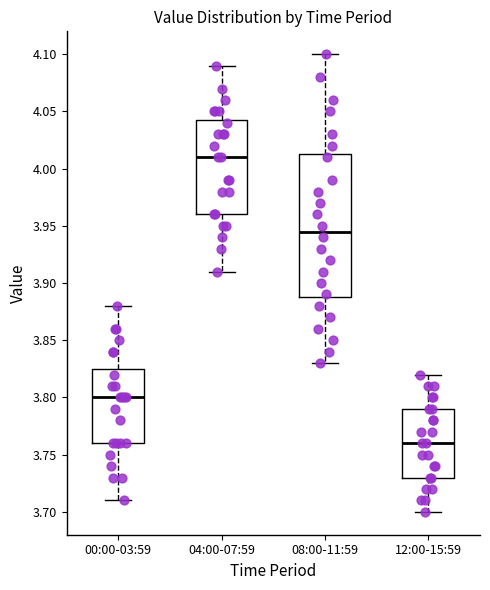

Where does the median line of the box for 12:00-15:59 sit on the y-axis? The values are not printed on the chart, so give them approximately, as read against the axis.

3.760